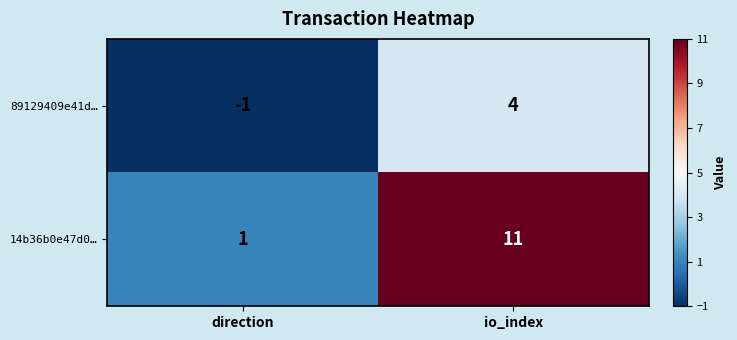

Rank the series by their average value, from highest to lowest.

14b36b0e47d0…, 89129409e41d…